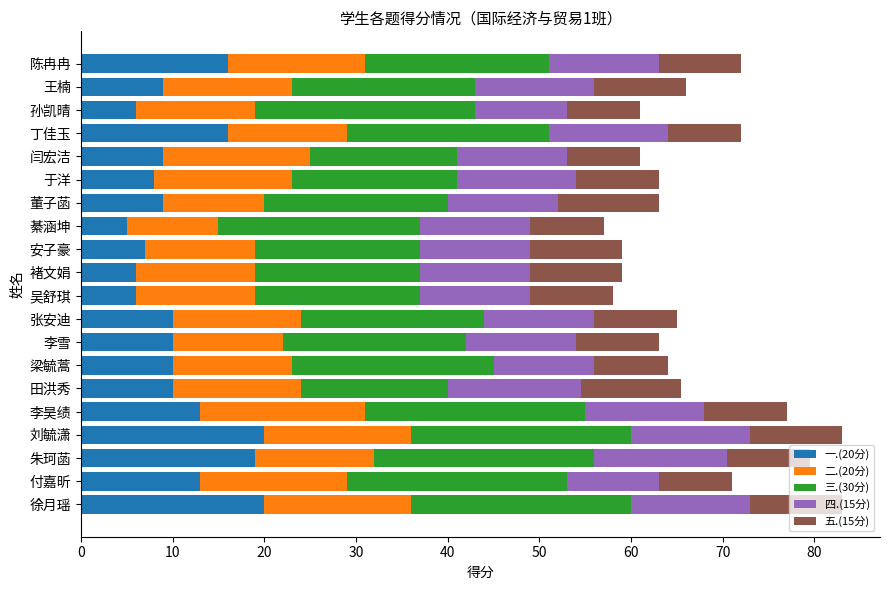

What is the difference between the second highest and second lowest values in the 一.(20分) series?

14.0